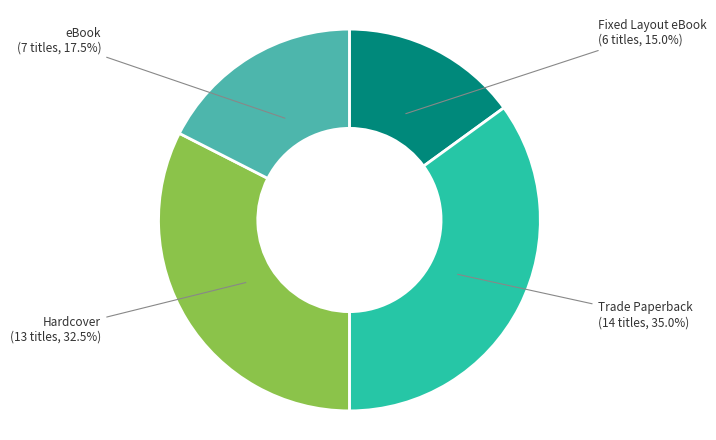

Which slice is the smallest?

Fixed Layout eBook